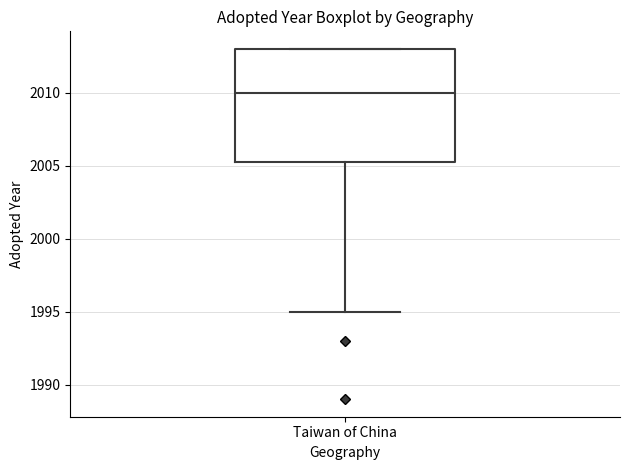

Where is the upper edge of the box for Taiwan of China on the y-axis? The values are not printed on the chart, so give them approximately, as read against the axis.

2013.0